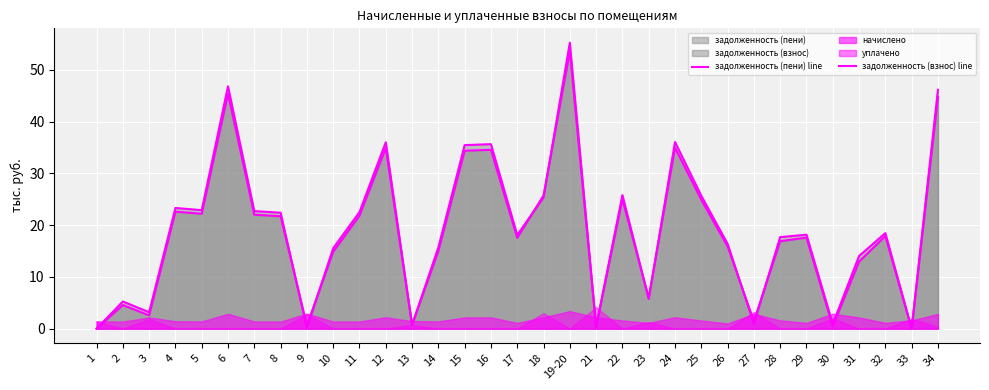

Rank the categories by задолженность (взнос) line value from highest to lowest.

19-20, 6, 34, 24, 12, 16, 15, 18, 22, 25, 4, 5, 7, 11, 8, 32, 29, 17, 28, 26, 14, 10, 31, 23, 2, 3, 27, 13, 9, 30, 21, 1, 33